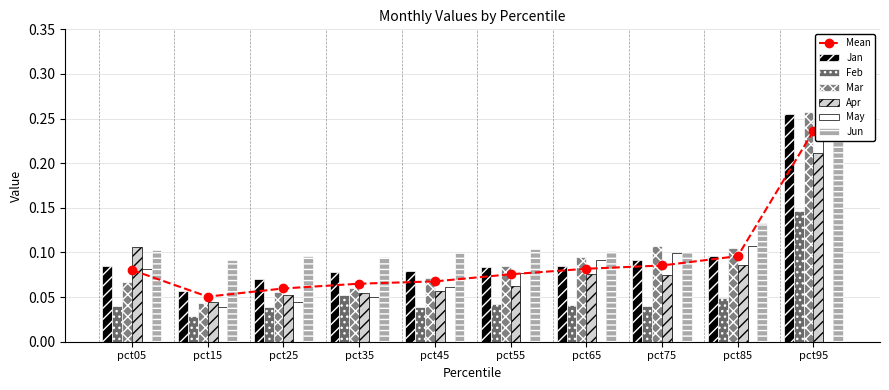

Reading left to right, what are all the values shown in this chart?

Jan: pct05=0.1	pct15=0.1	pct25=0.1	pct35=0.1	pct45=0.1	pct55=0.1	pct65=0.1	pct75=0.1	pct85=0.1	pct95=0.3
Feb: pct05=0.0	pct15=0.0	pct25=0.0	pct35=0.1	pct45=0.0	pct55=0.0	pct65=0.0	pct75=0.0	pct85=0.0	pct95=0.1
Mar: pct05=0.1	pct15=0.0	pct25=0.1	pct35=0.1	pct45=0.1	pct55=0.1	pct65=0.1	pct75=0.1	pct85=0.1	pct95=0.3
Apr: pct05=0.1	pct15=0.0	pct25=0.1	pct35=0.1	pct45=0.1	pct55=0.1	pct65=0.1	pct75=0.1	pct85=0.1	pct95=0.2
May: pct05=0.1	pct15=0.0	pct25=0.0	pct35=0.1	pct45=0.1	pct55=0.1	pct65=0.1	pct75=0.1	pct85=0.1	pct95=0.3
Jun: pct05=0.1	pct15=0.1	pct25=0.1	pct35=0.1	pct45=0.1	pct55=0.1	pct65=0.1	pct75=0.1	pct85=0.1	pct95=0.3